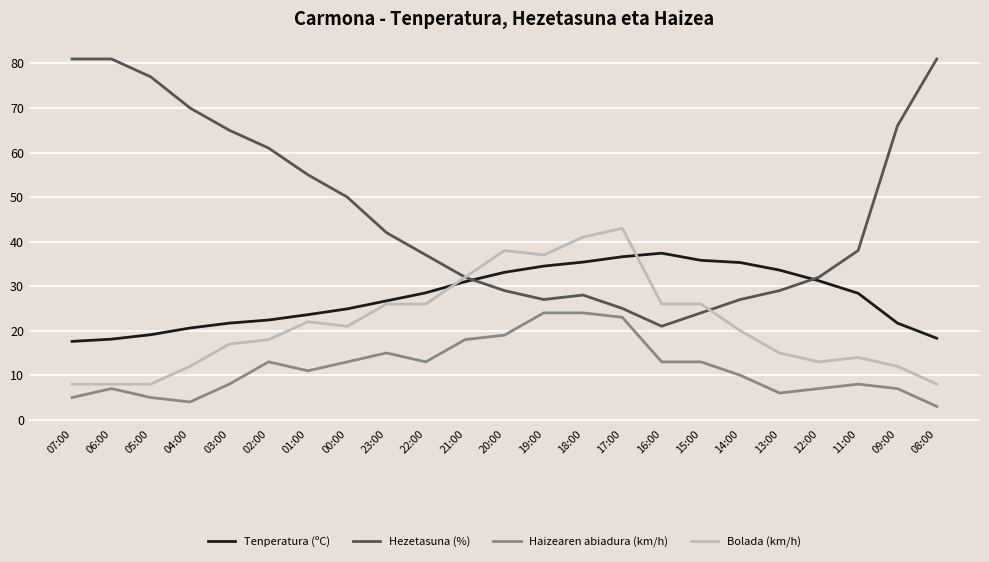

What is the smallest value displayed?

3.0